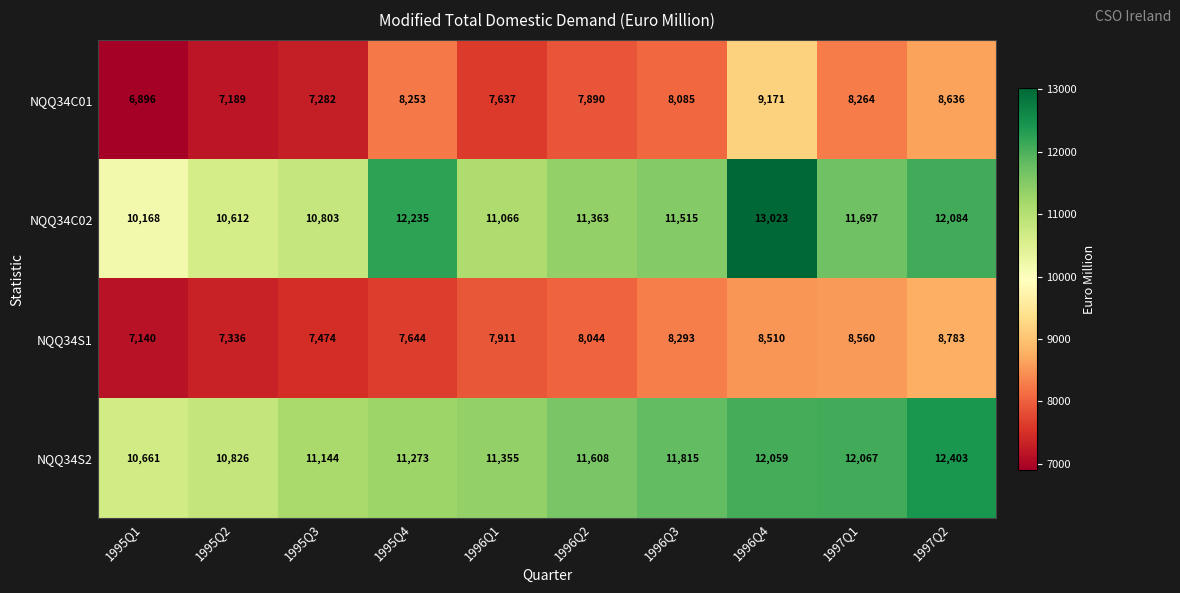

Which category has the highest value in the NQQ34S1 series?

1997Q2